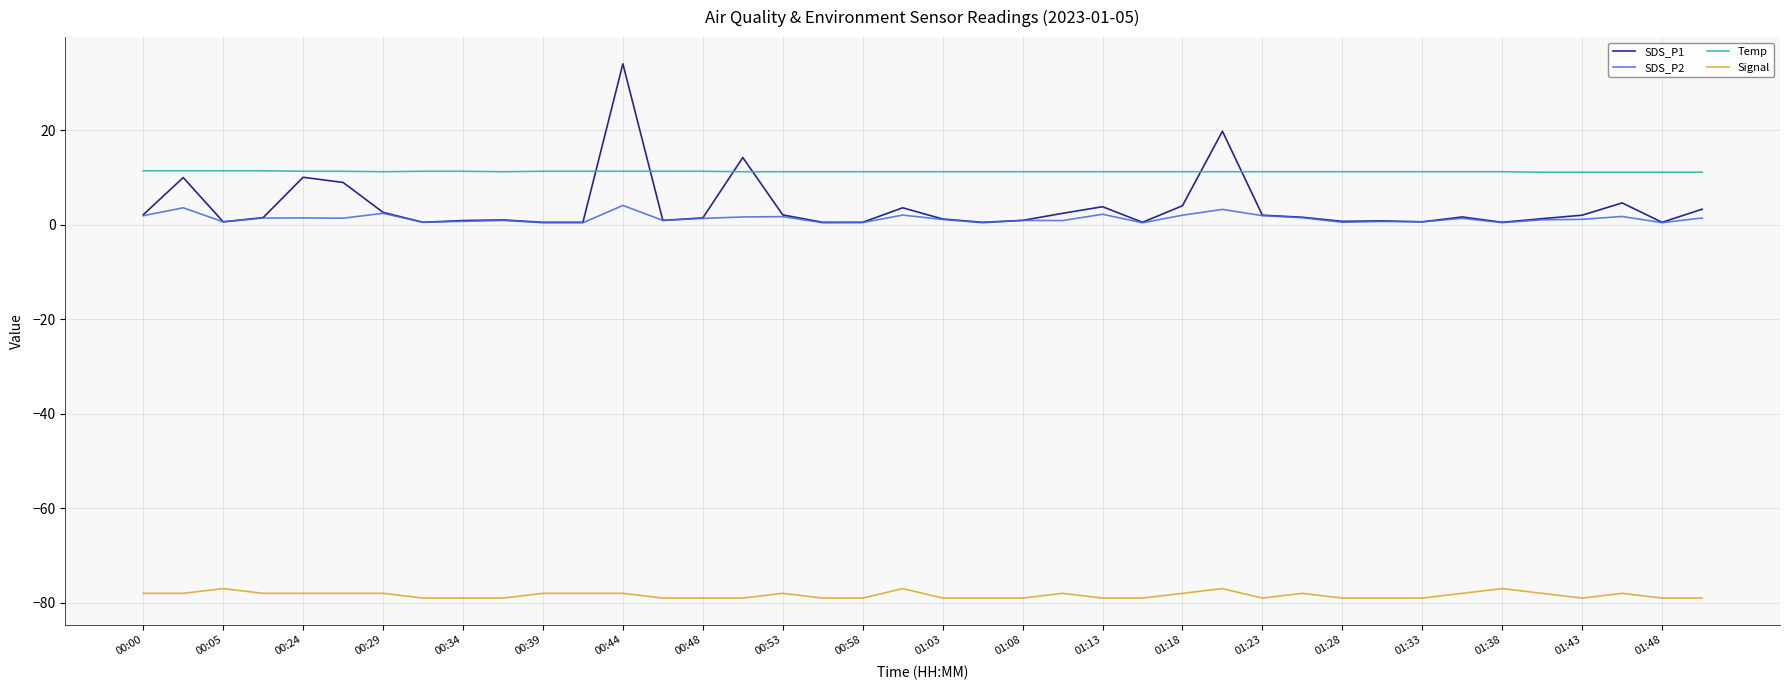

Does the chart display data point markers on the line(s)?

No